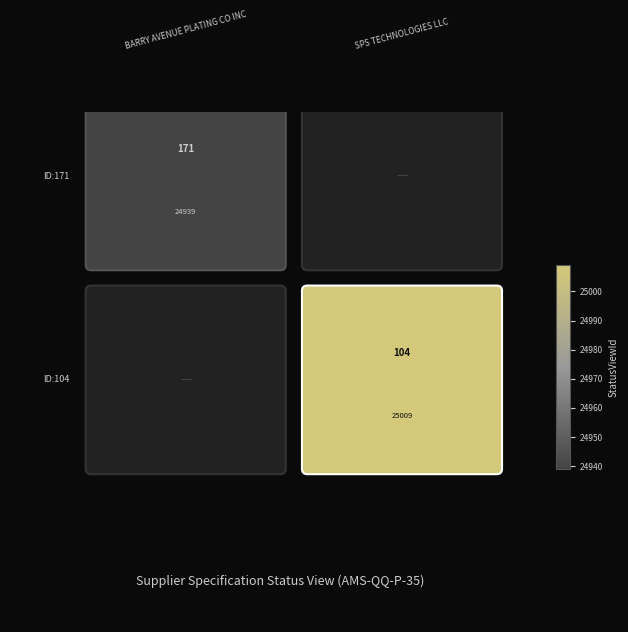

Count the number of data series in this chart.

2